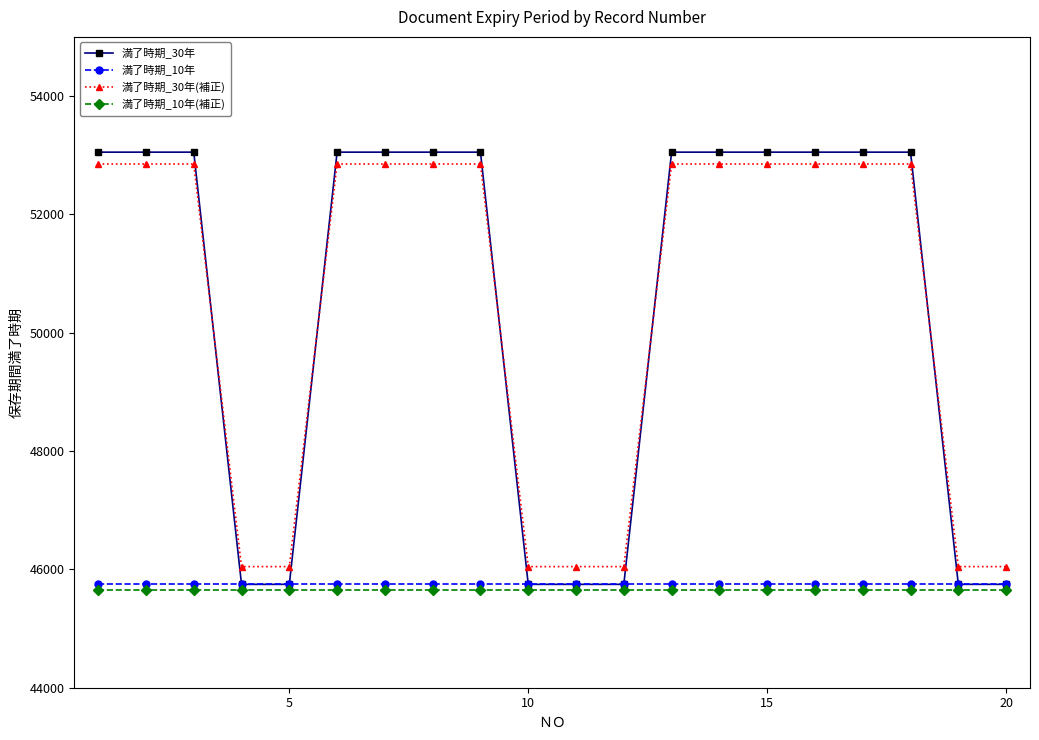

What is the sum of all 満了時期_10年 values?

914940